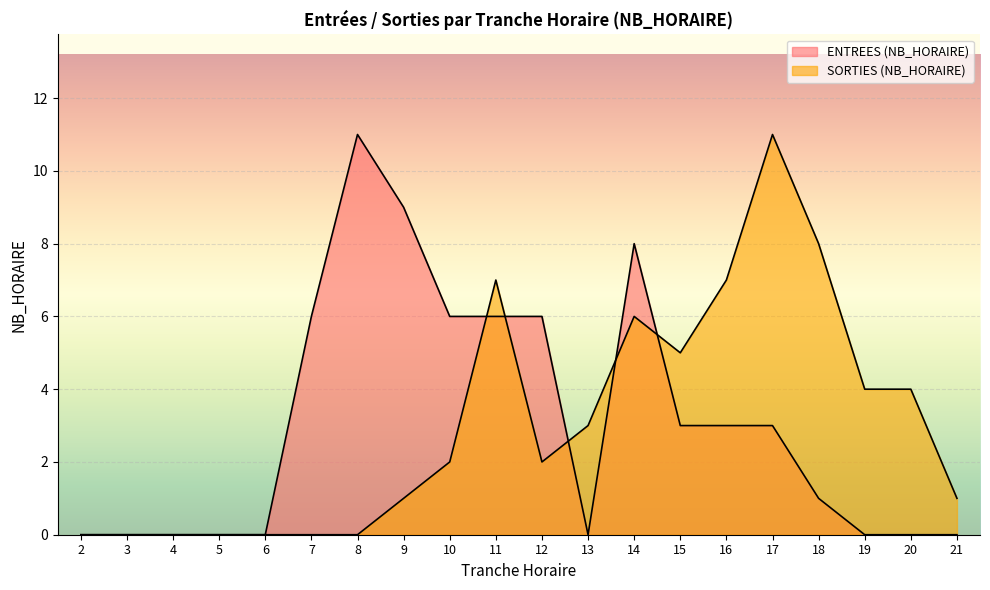

How many data points in SORTIES (NB_HORAIRE) are above 2?

9